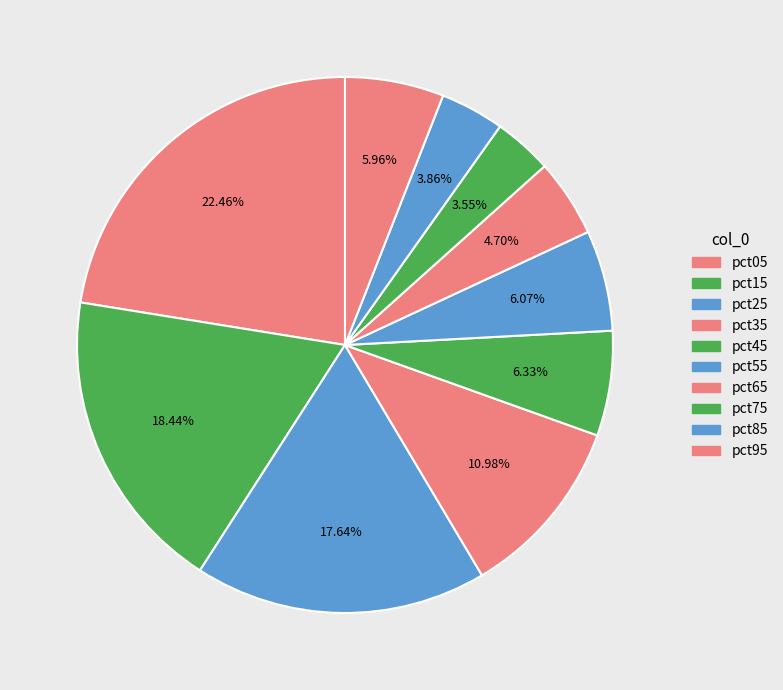

Which slice is the smallest?

pct75